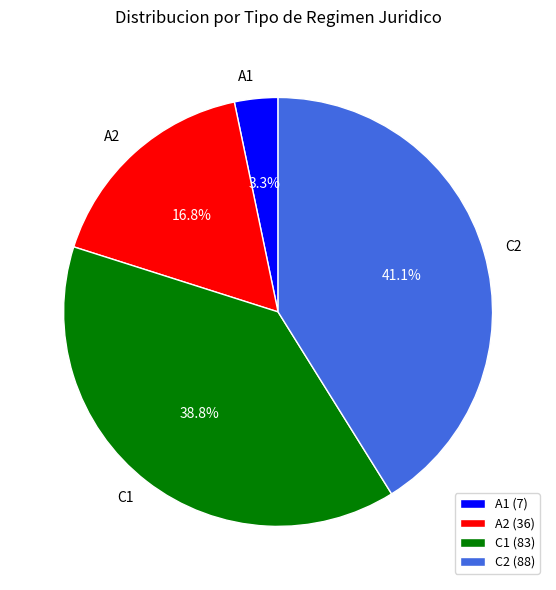

What percentage is the A1 slice, to the nearest percent?

3%